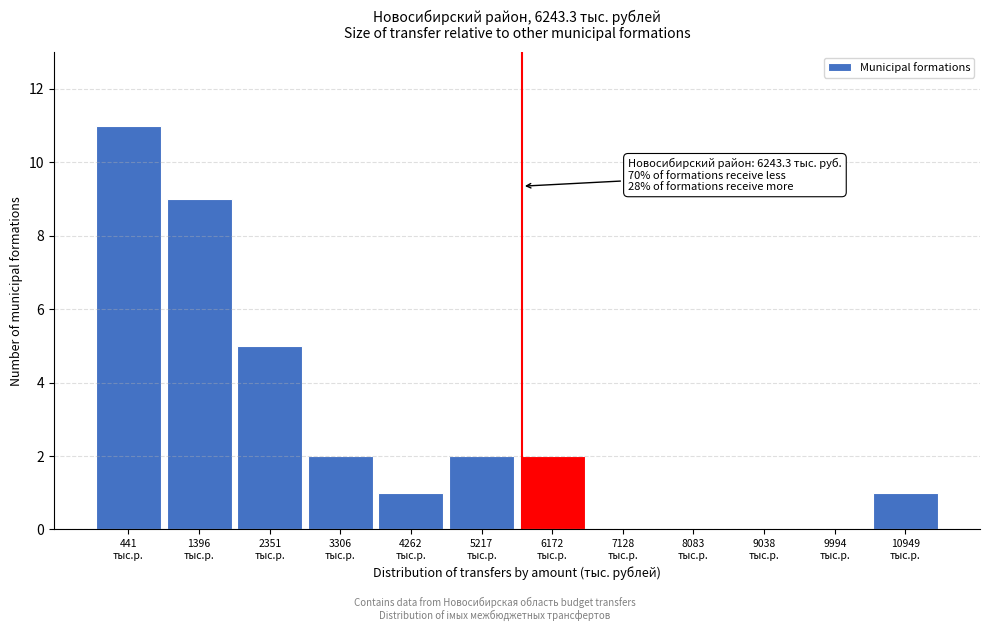

What is the sum of all values?

33